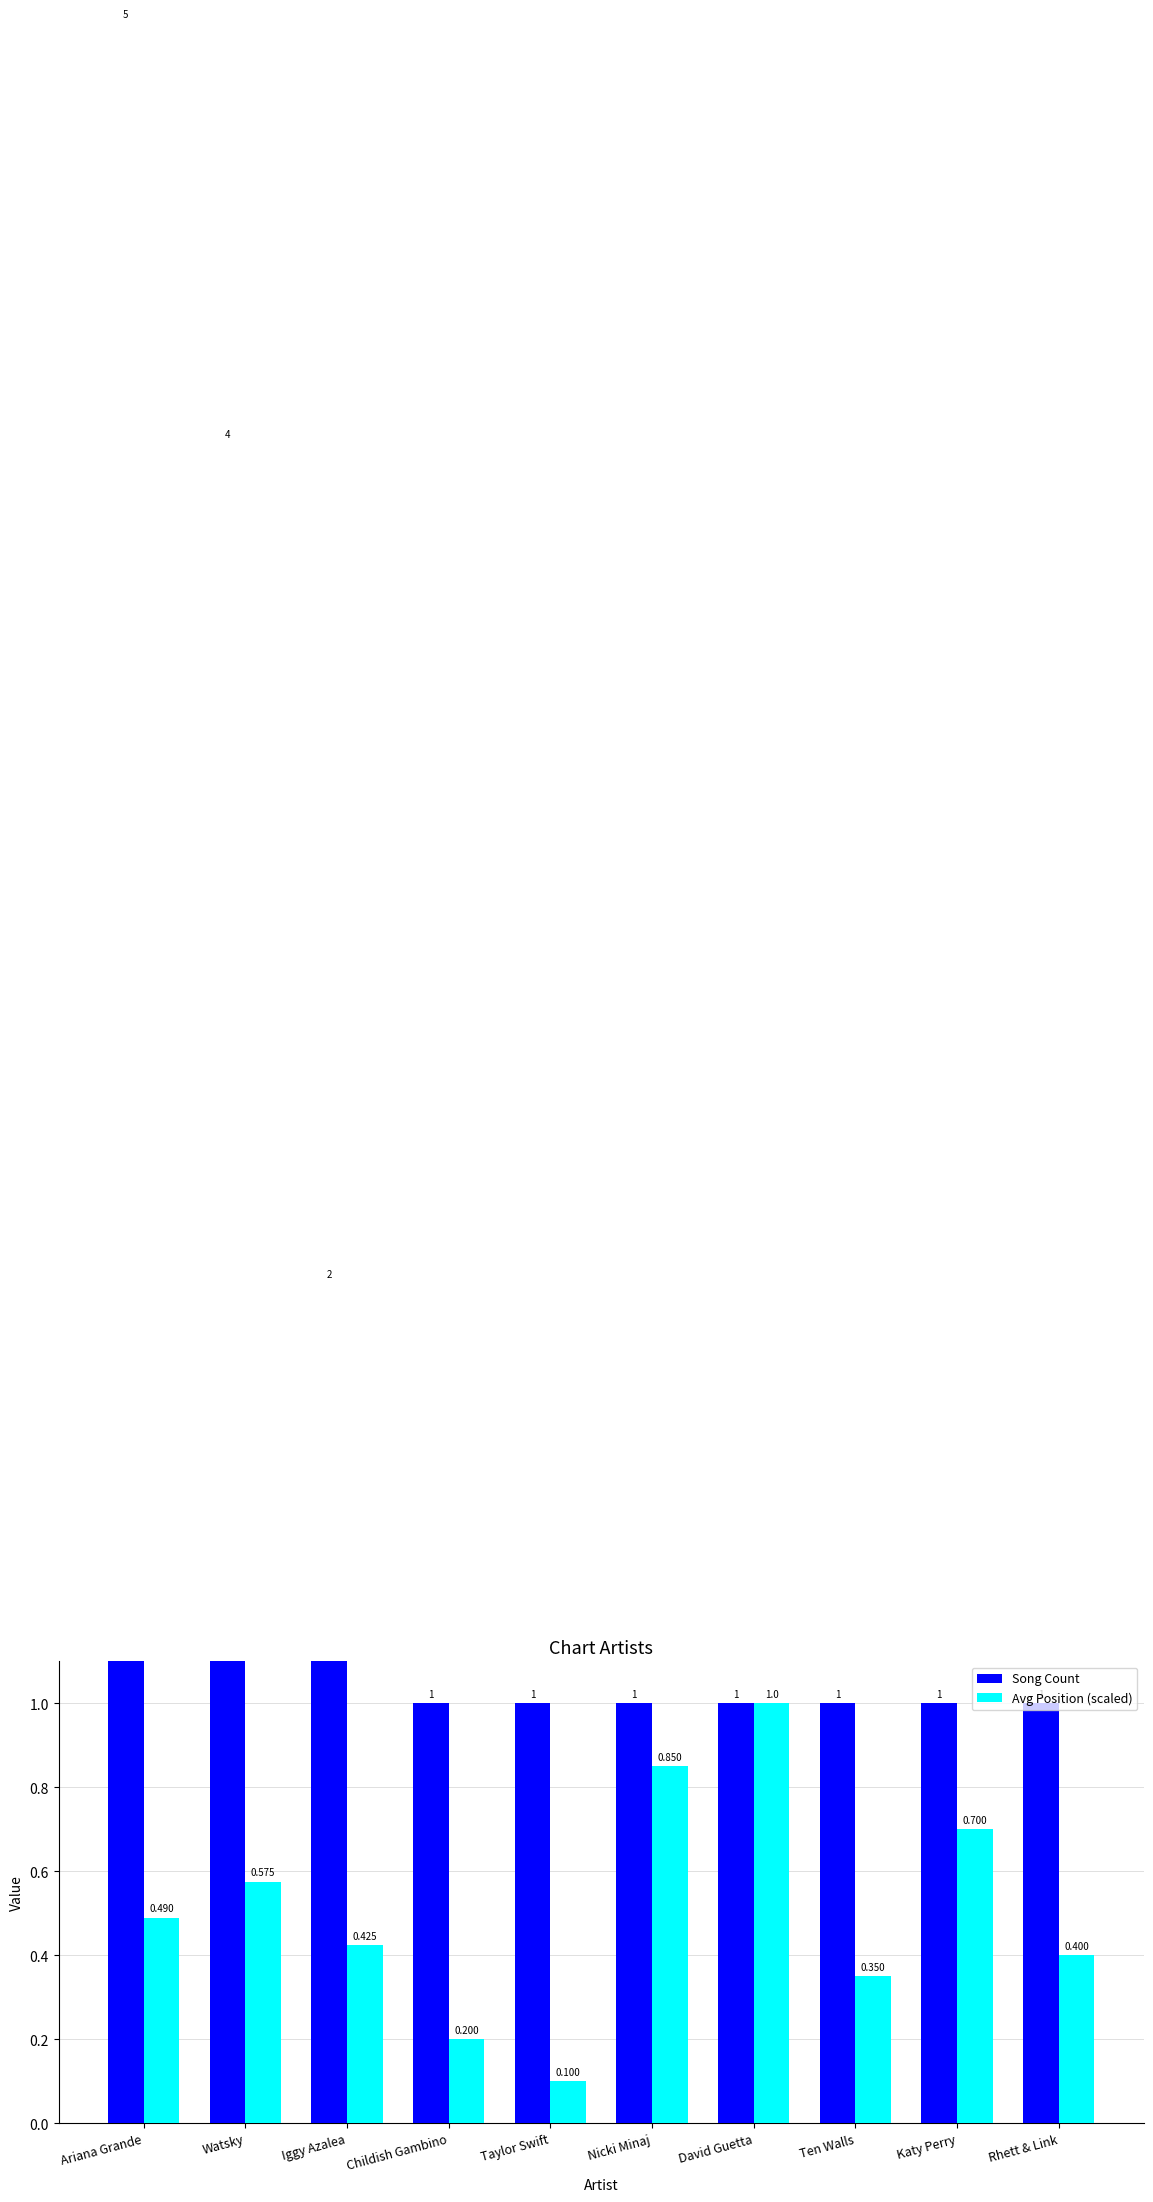

Is it true that Song Count equals 1.0 at Childish Gambino?

True